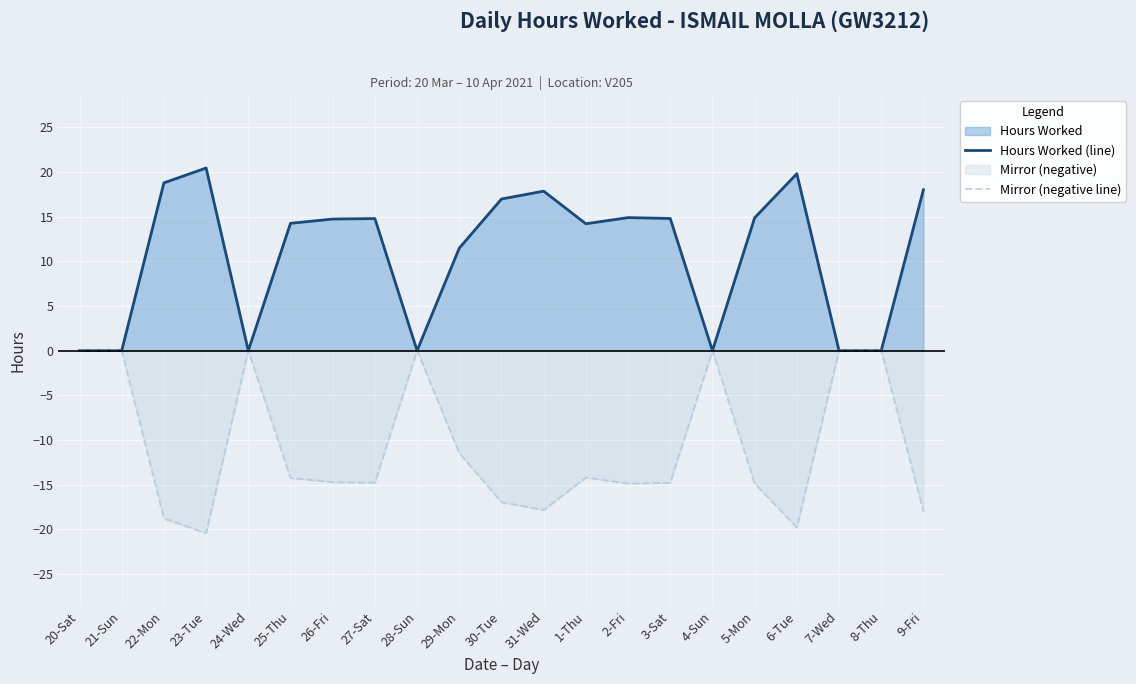

What position from the left is 8-Thu?

20